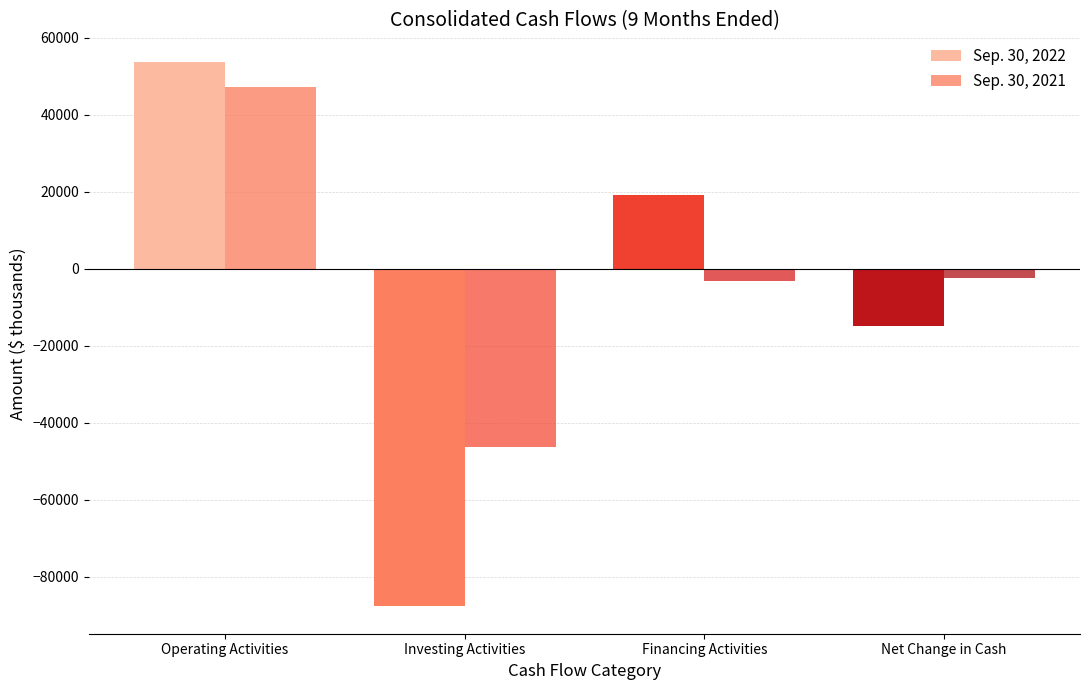

What is the total value across all series at Operating Activities?

100946